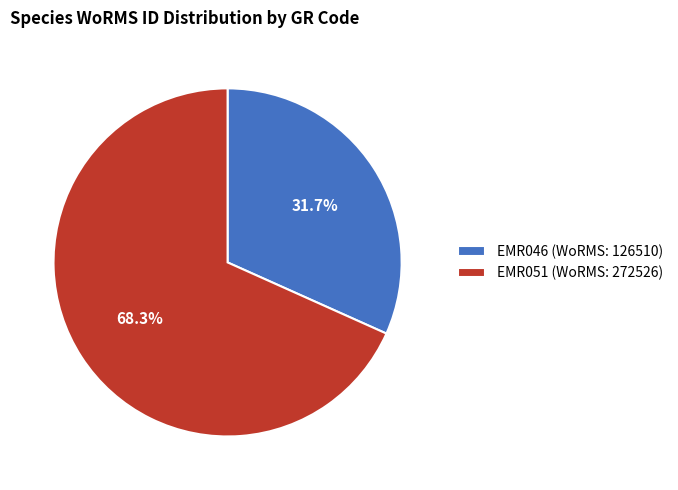

Is the sum of EMR051 and EMR046 greater than half?

Yes